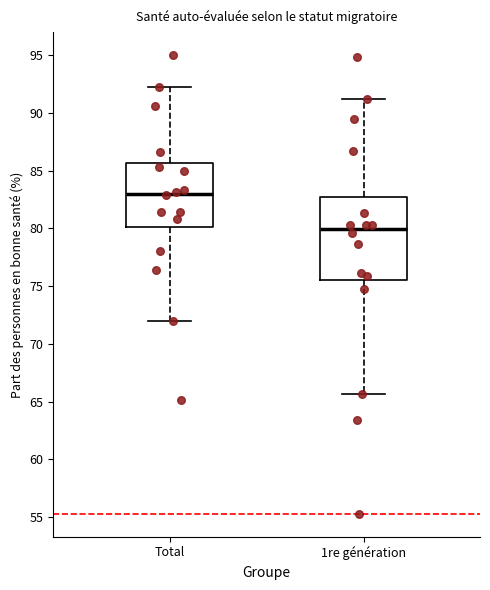

Which box's median line is the lowest?

1re génération